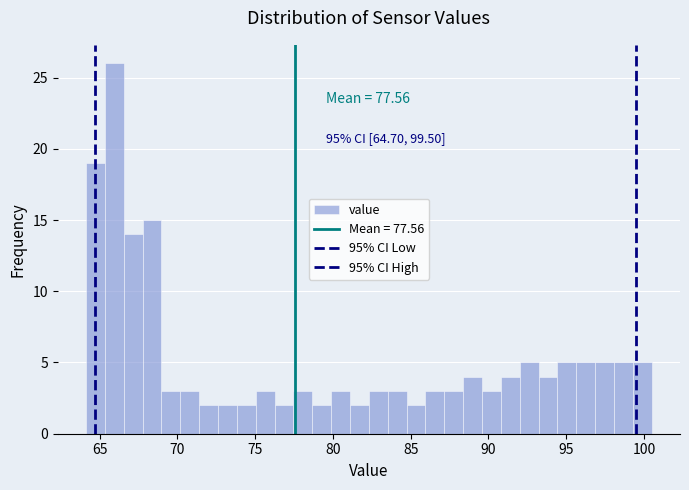

Around what value on the x-axis is the tallest bar? Give the approximate position of its centre, as read against the axis.

66.0